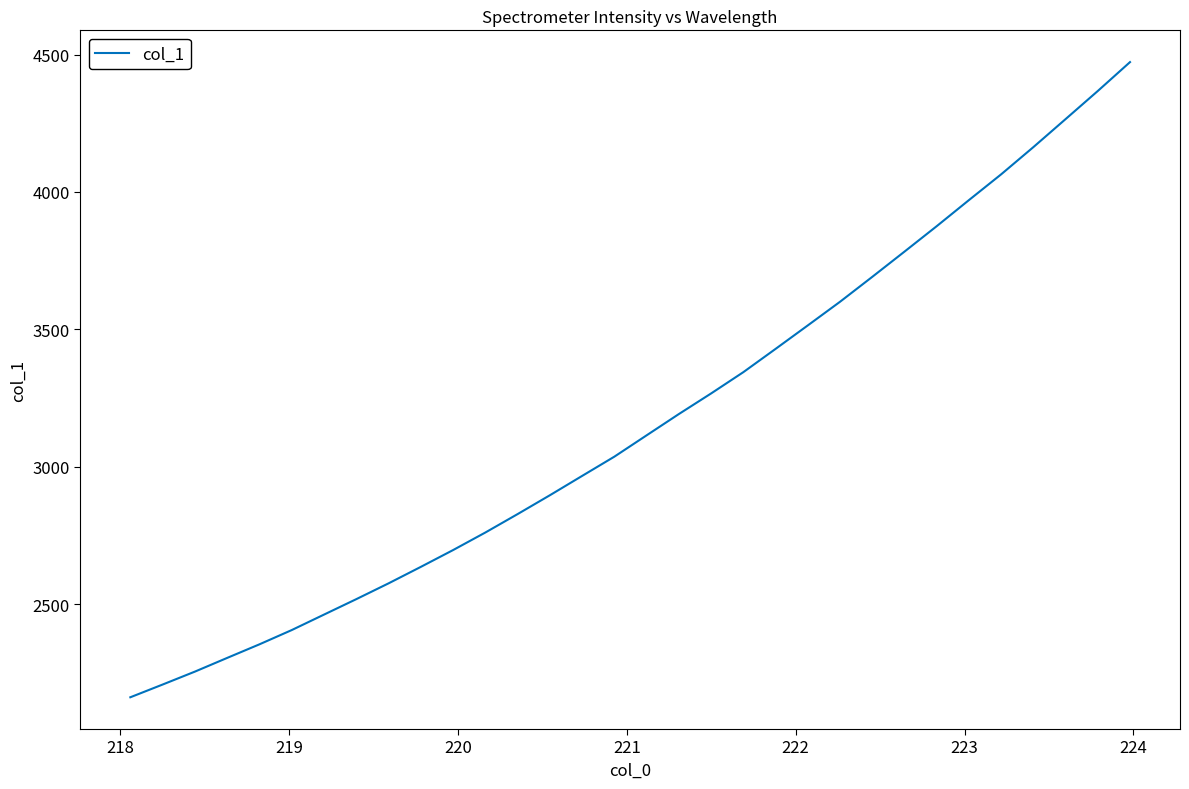

What is the difference between the maximum and minimum values?

2311.5